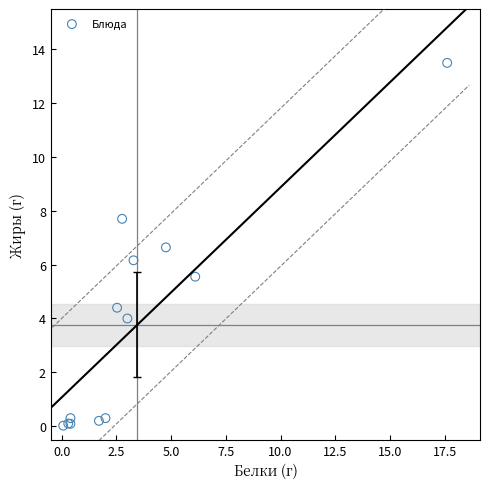

What Y value in the scatter plot is closest to 6?

6.2